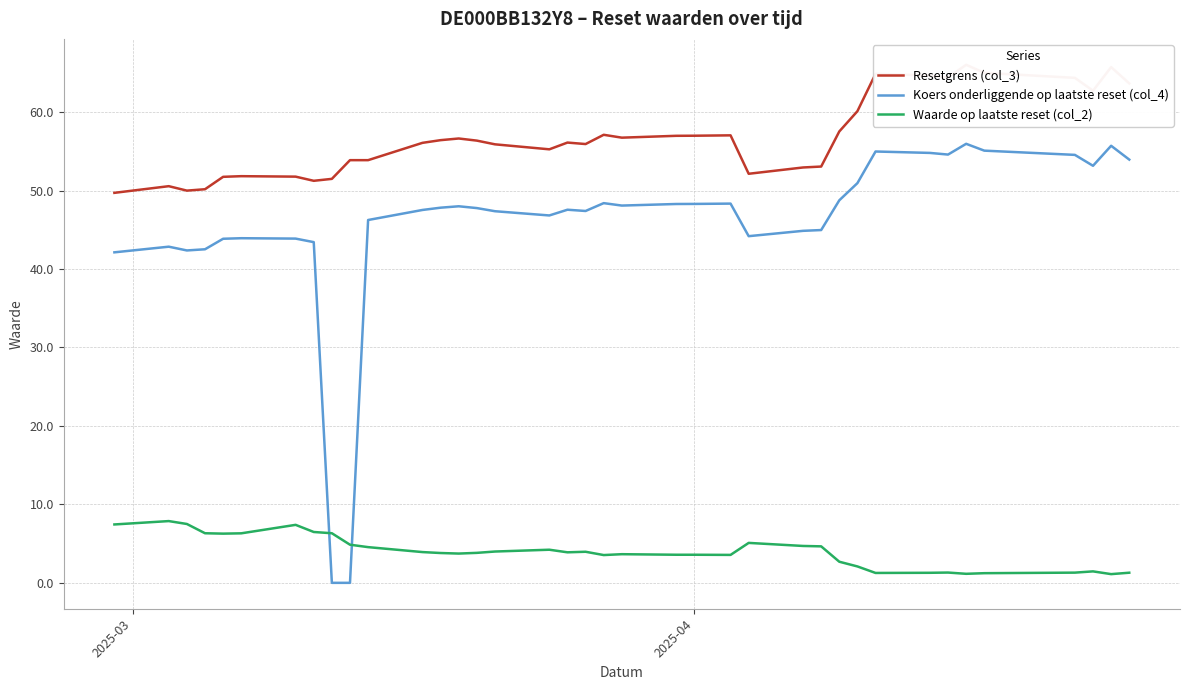

What is the highest value of the Koers onderliggende op laatste reset (col_4) series?

56.0